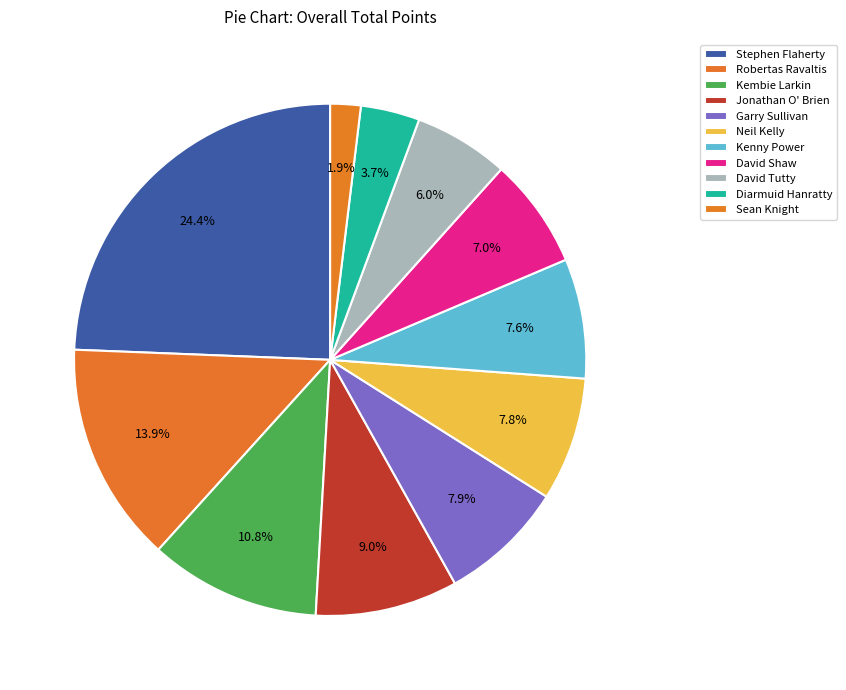

Does any single category account for the majority?

No